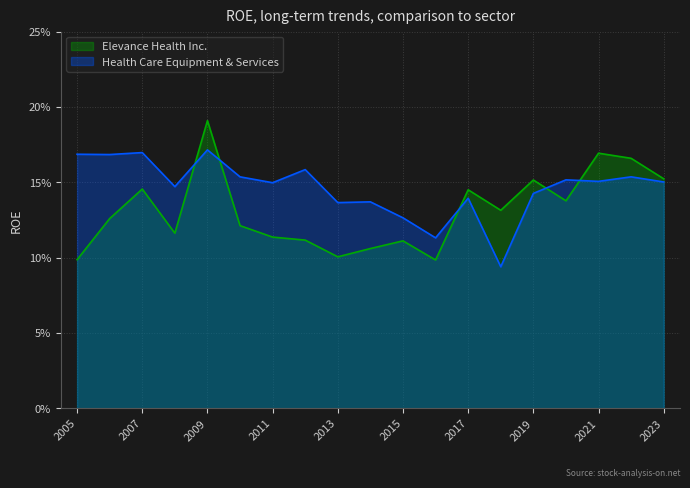

At which category does the chart reach its minimum across all series?

2018